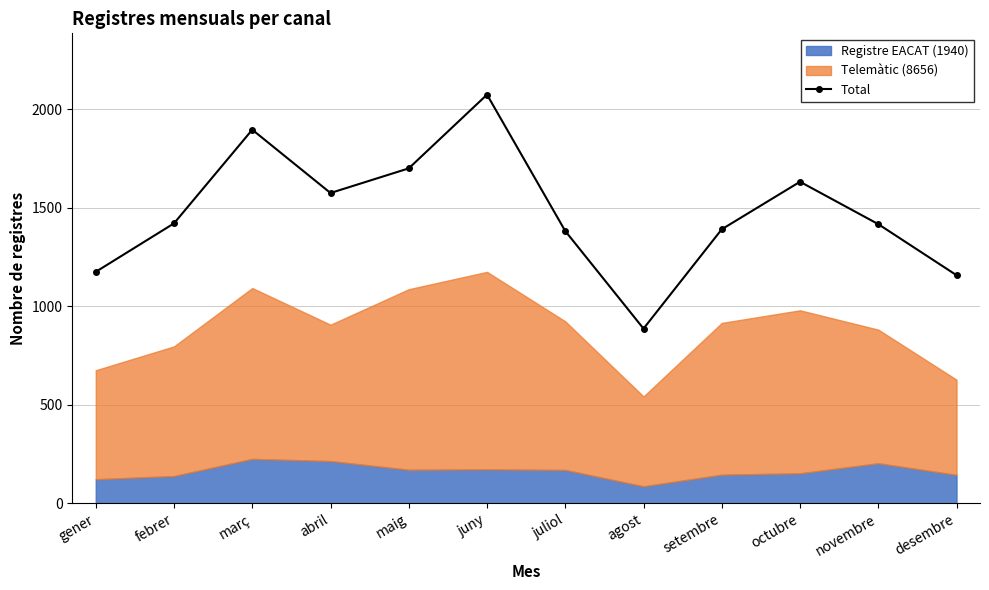

List the labels in order of value, smallest first.

agost, desembre, gener, juliol, setembre, novembre, febrer, abril, octubre, maig, març, juny